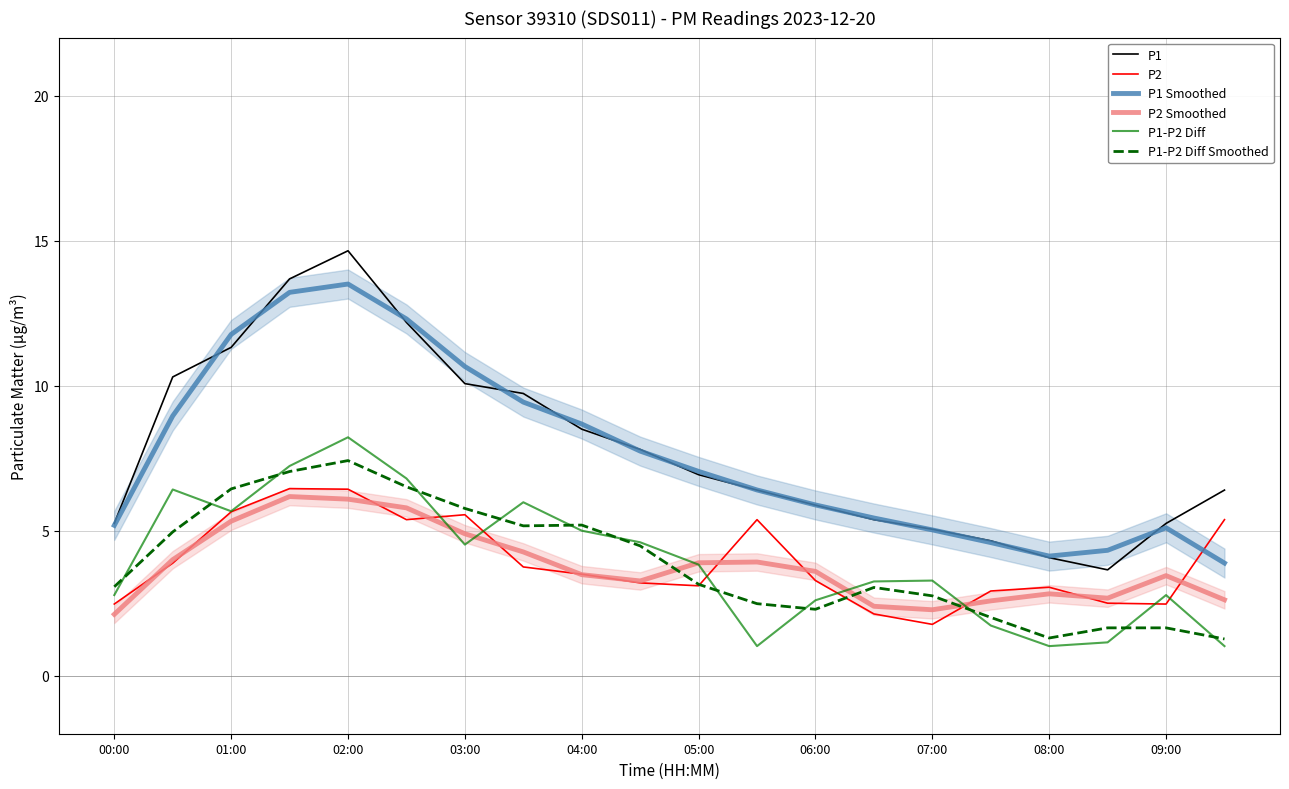

What is the label of the 1st point from the left?

00:00